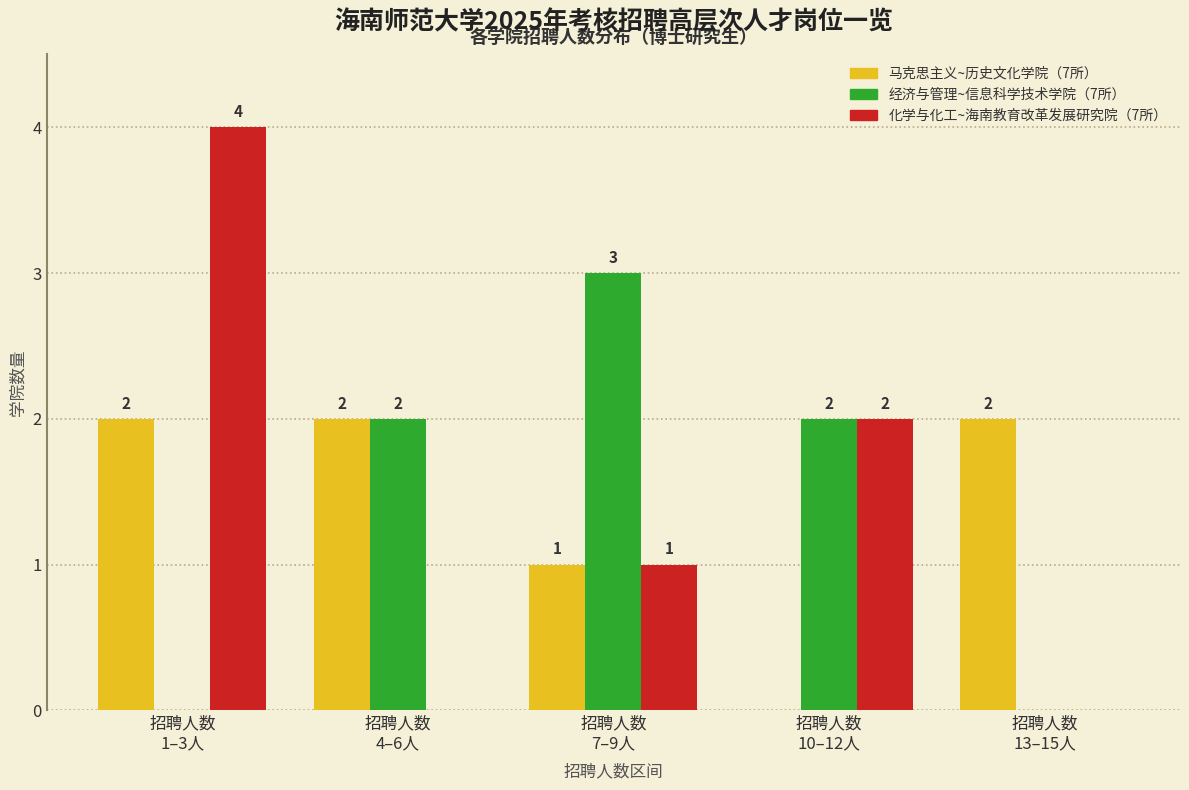

What is the maximum value shown in the chart?

4